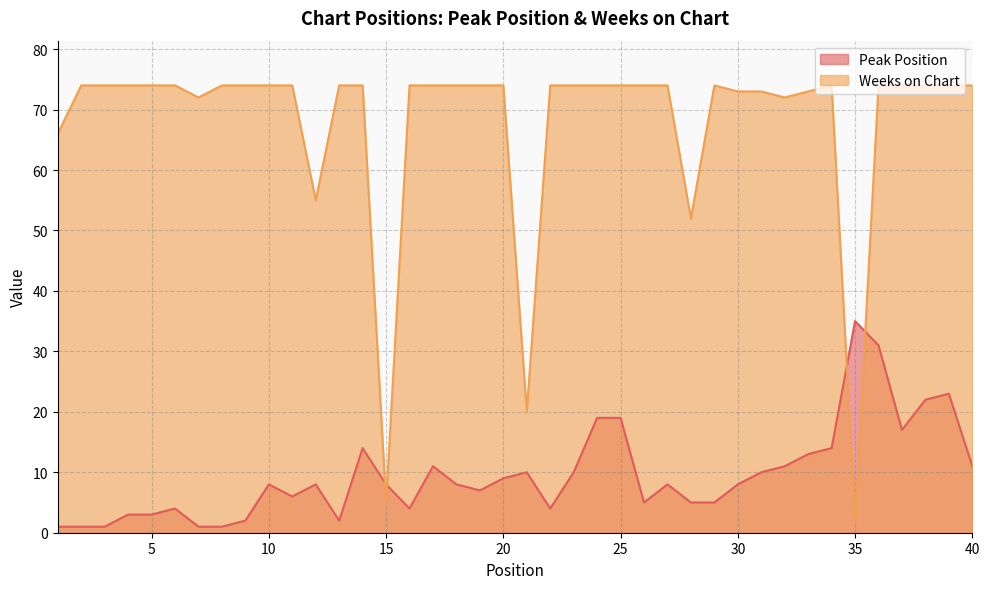

Which label corresponds to the largest value in the chart?

2